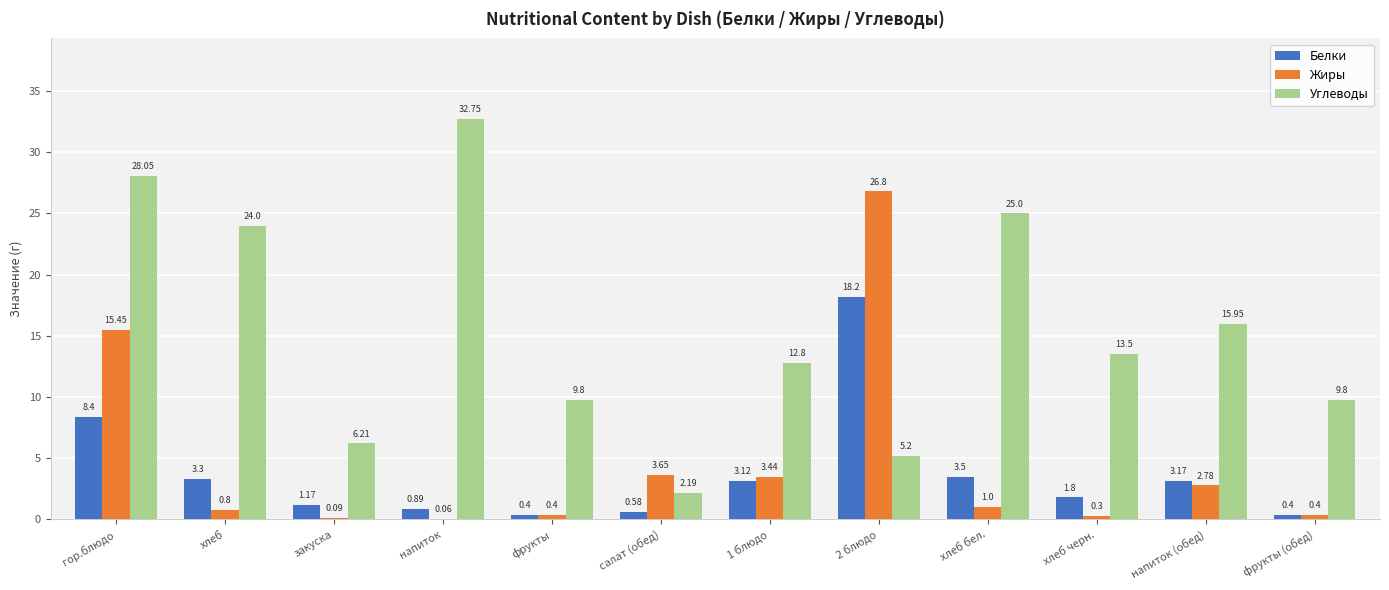

How many series are shown in this chart?

3